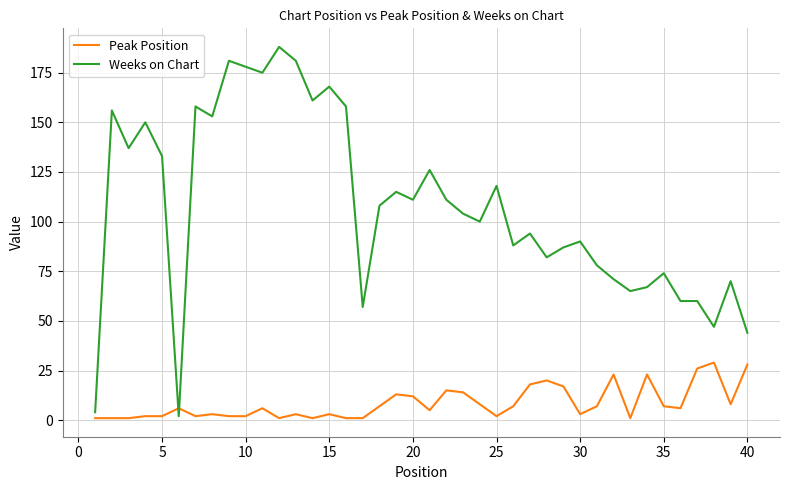

Which series has the largest total across all categories?

Weeks on Chart